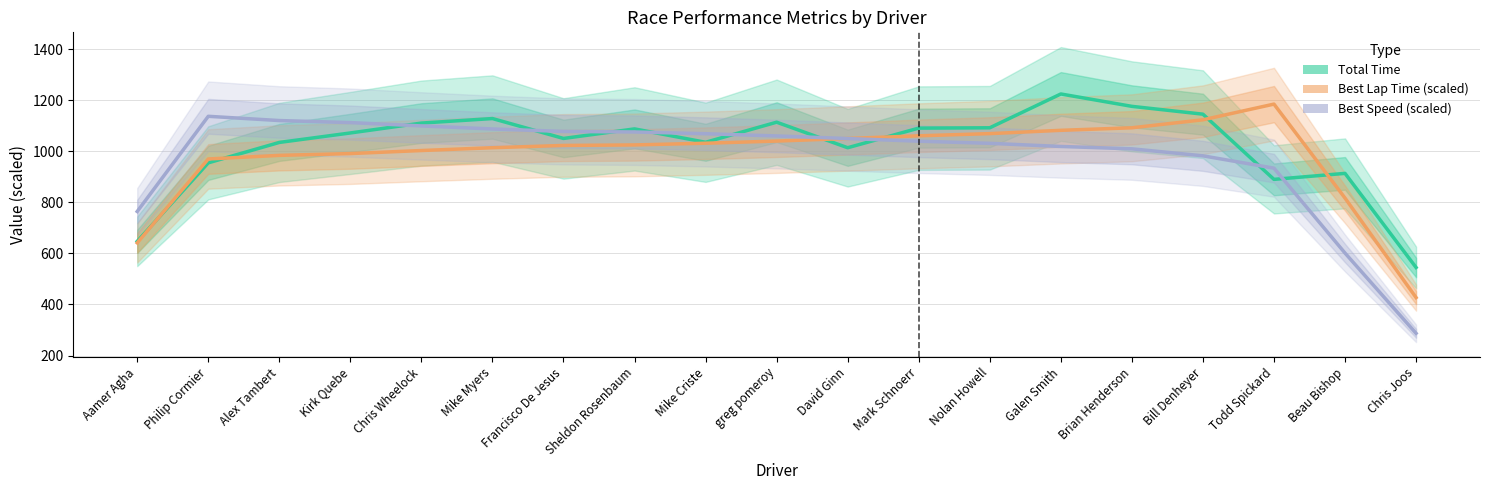

In Total Time (Estimate), how many points are higher than both neighbors (excluding endpoints)?

5